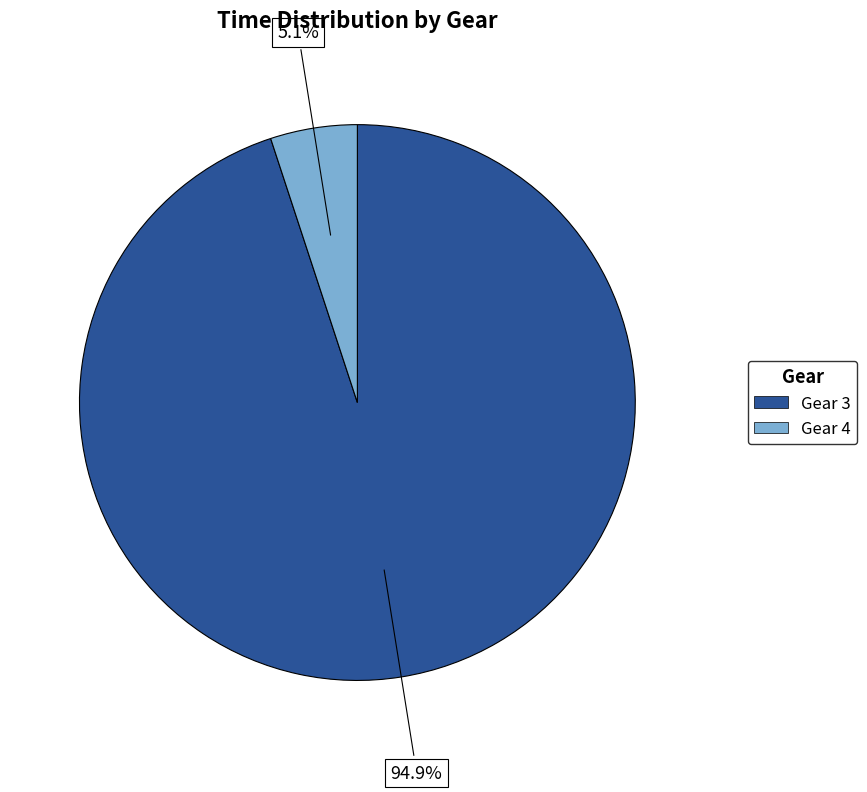

Is there a majority slice in this chart?

Yes